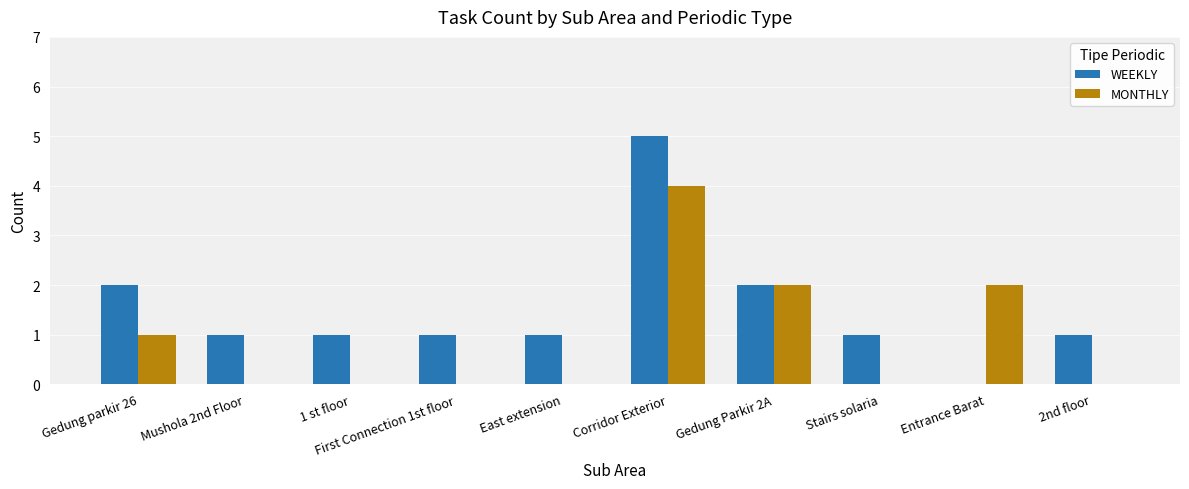

At which category is the sum across all series the highest?

Corridor Exterior